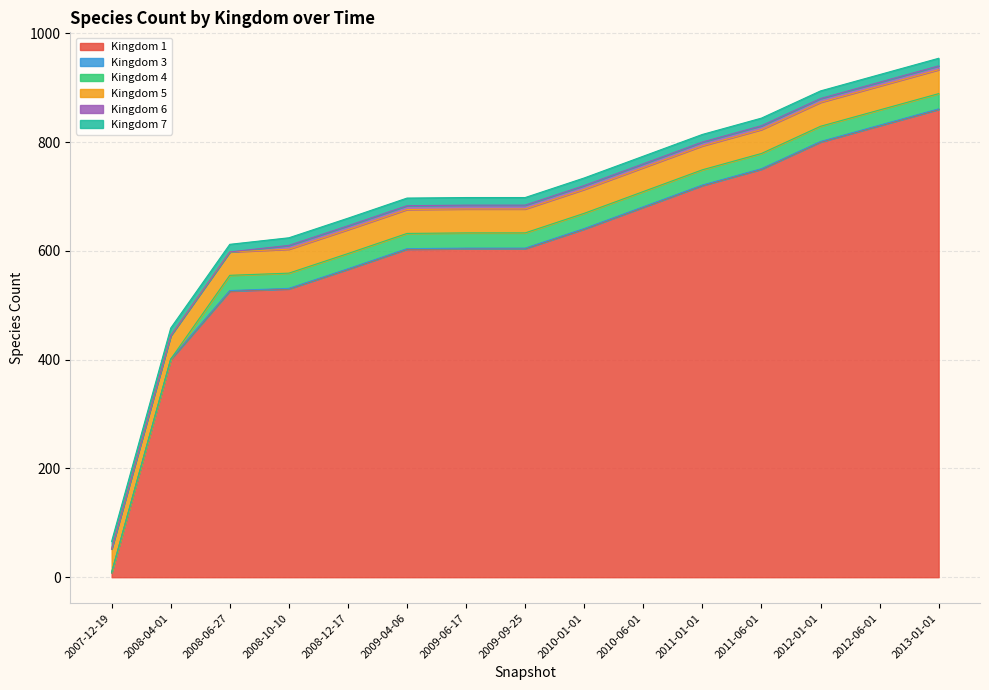

Which has a higher value, 2013-01-01 or 2009-09-25?

2013-01-01